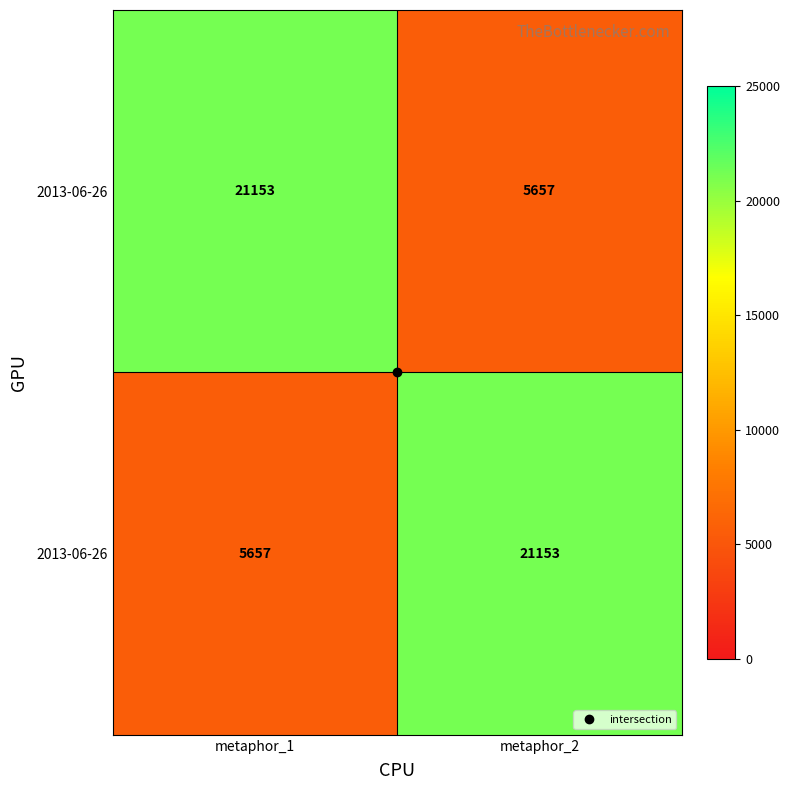

Count the number of data series in this chart.

2